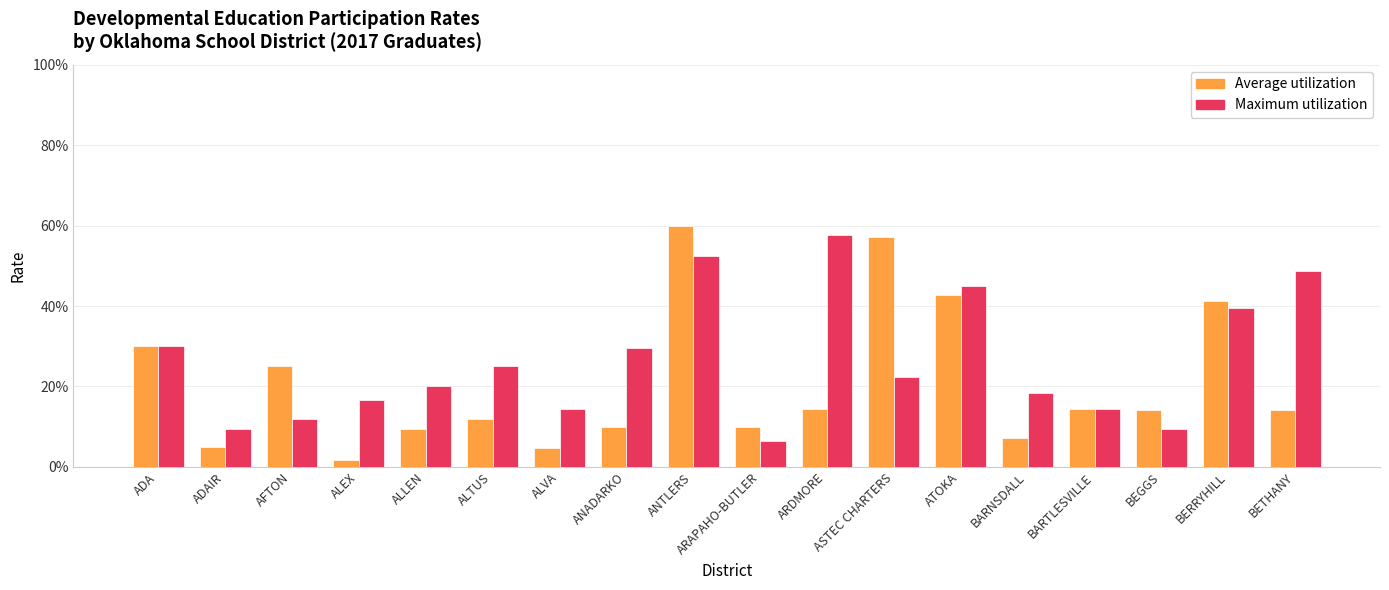

List the series in order of their overall mean, highest first.

Maximum utilization, Average utilization